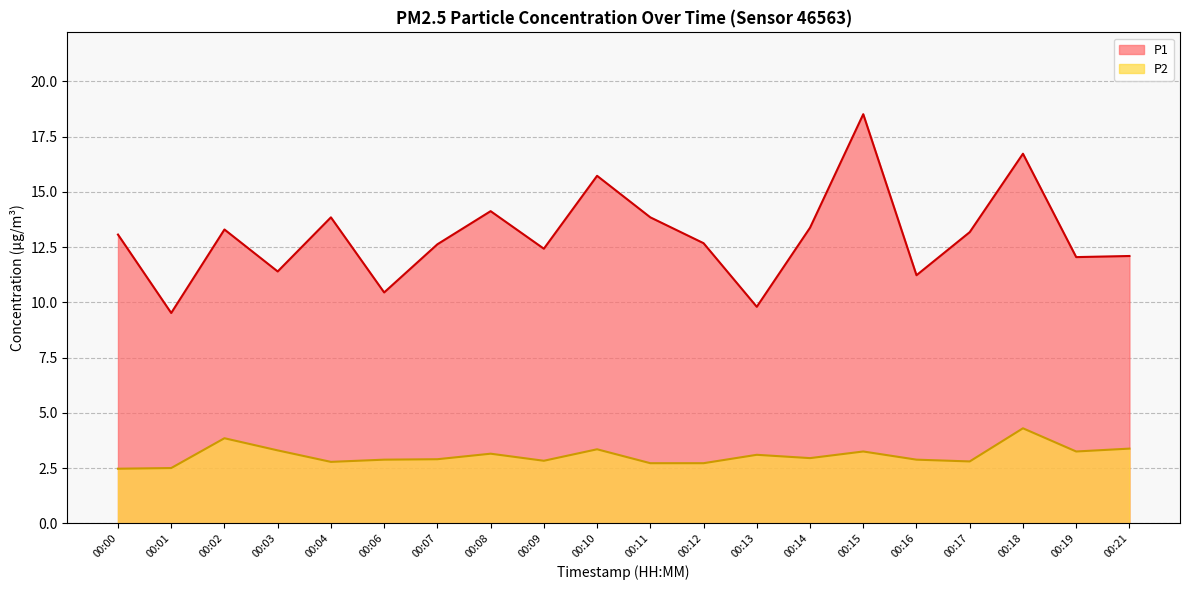

Which series changed the most between 00:03 and 00:10?

P1